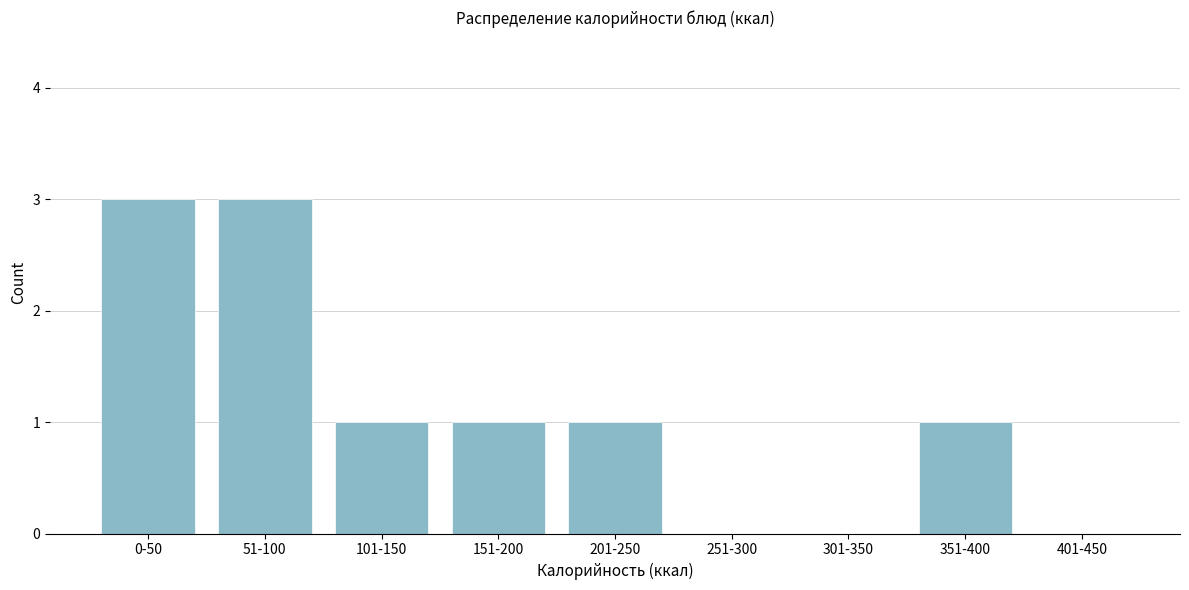

Reading left to right, transcribe all the data shown in this chart.

0-50=3	51-100=3	101-150=1	151-200=1	201-250=1	251-300=0	301-350=0	351-400=1	401-450=0